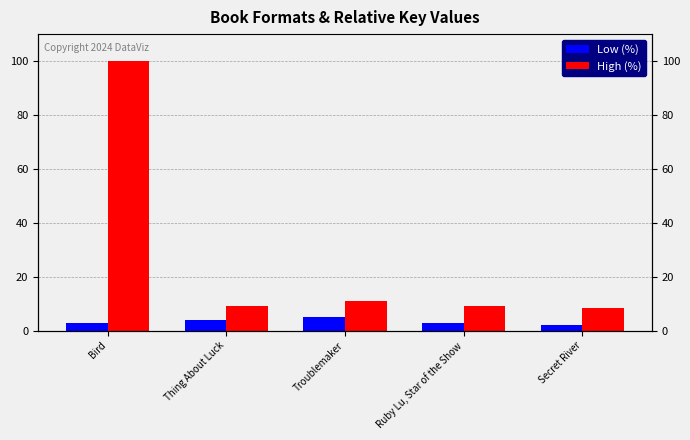

What position from the left is Bird?

1